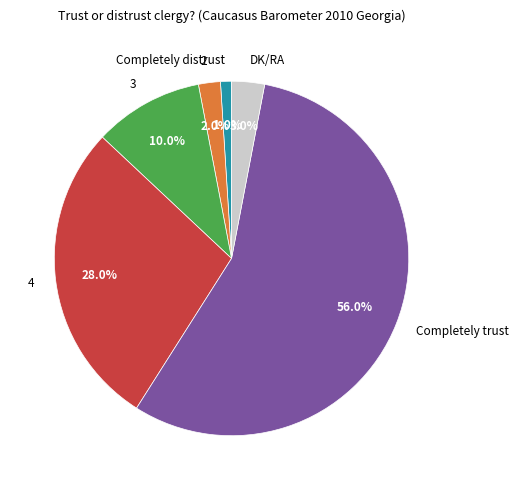

Which slice is the smallest?

Completely distrust